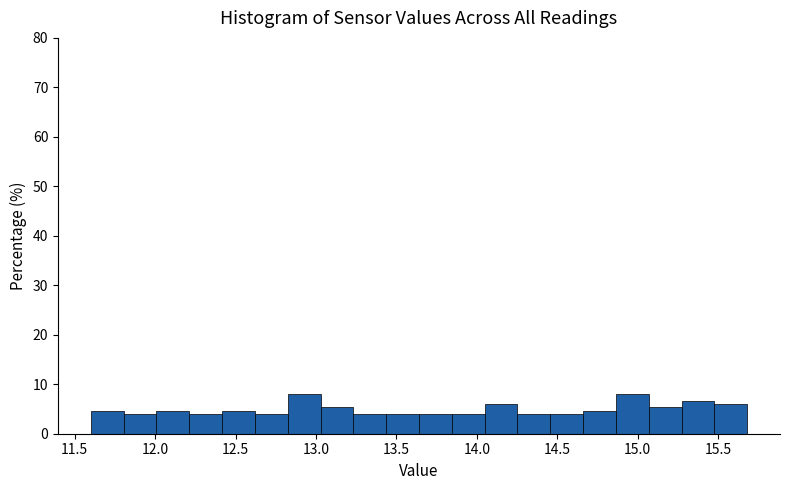

Reading left to right, list every bar in this chart as the range it spans on the x-axis followed by its height. Neither the bar edges nor the heights are printed on the chart, so give them approximately, as read against the axes.

11.60 to 11.80: 5
11.80 to 12.00: 4
12.00 to 12.20: 5
12.20 to 12.40: 4
12.40 to 12.60: 5
12.60 to 12.80: 4
12.80 to 13.05: 8
13.05 to 13.25: 5
13.25 to 13.45: 4
13.45 to 13.65: 4
13.65 to 13.85: 4
13.85 to 14.05: 4
14.05 to 14.25: 6
14.25 to 14.45: 4
14.45 to 14.65: 4
14.65 to 14.85: 5
14.85 to 15.05: 8
15.05 to 15.25: 5
15.25 to 15.50: 7
15.50 to 15.70: 6